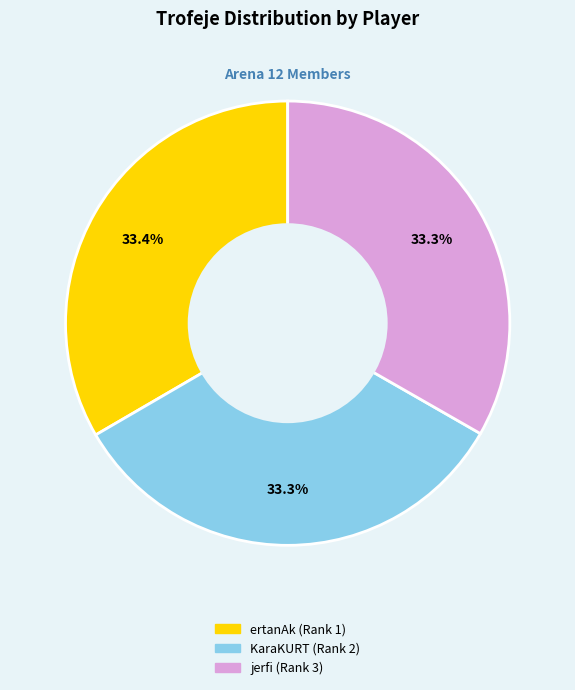

To the nearest percent, what percentage of the pie is ertanAk (Rank 1)?

33%